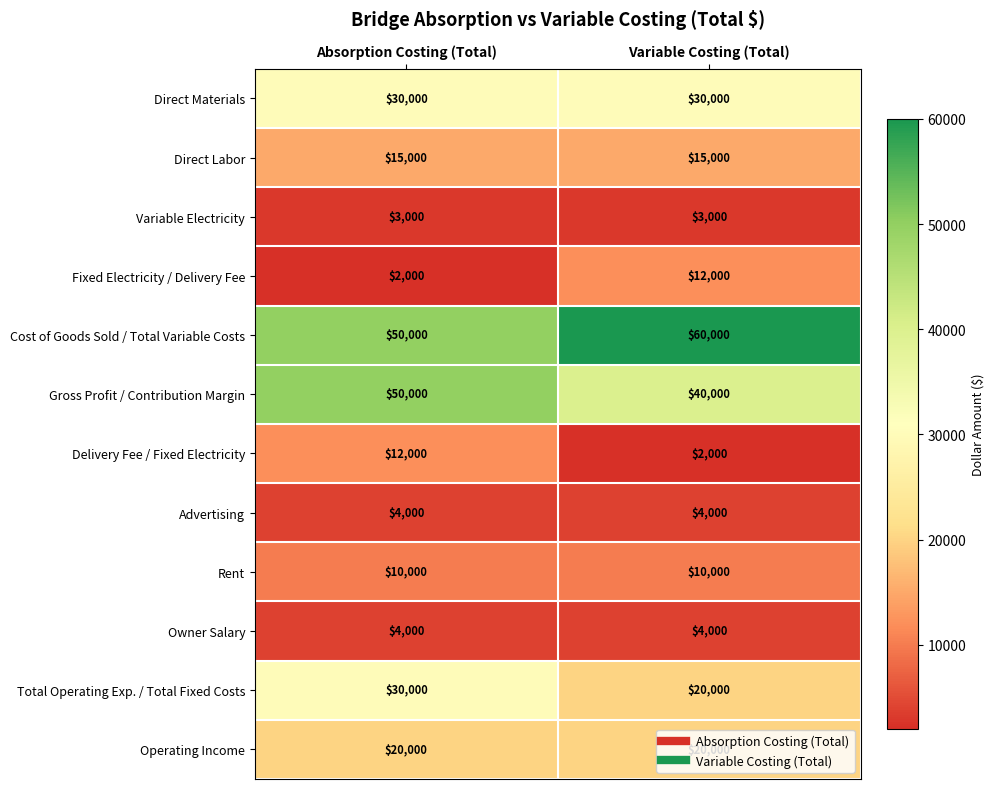

How many series are shown in this chart?

12